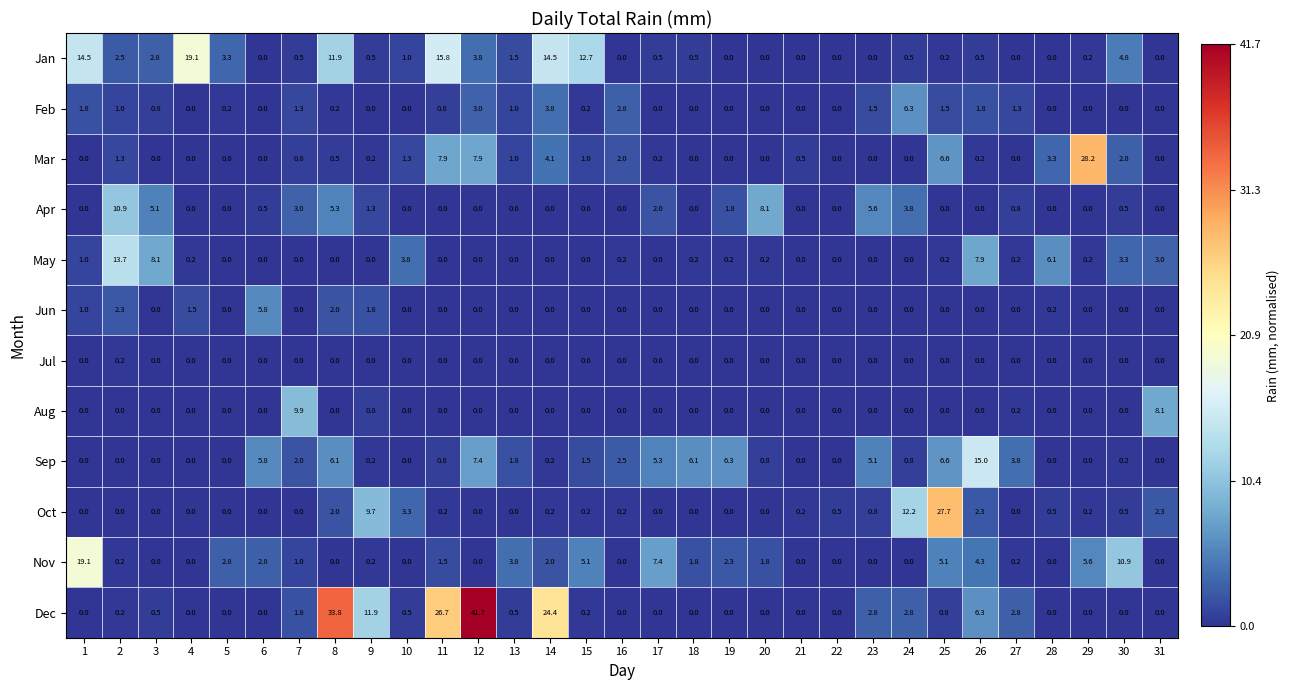

The Jun series shows 0.0 at 21. True or false?

True